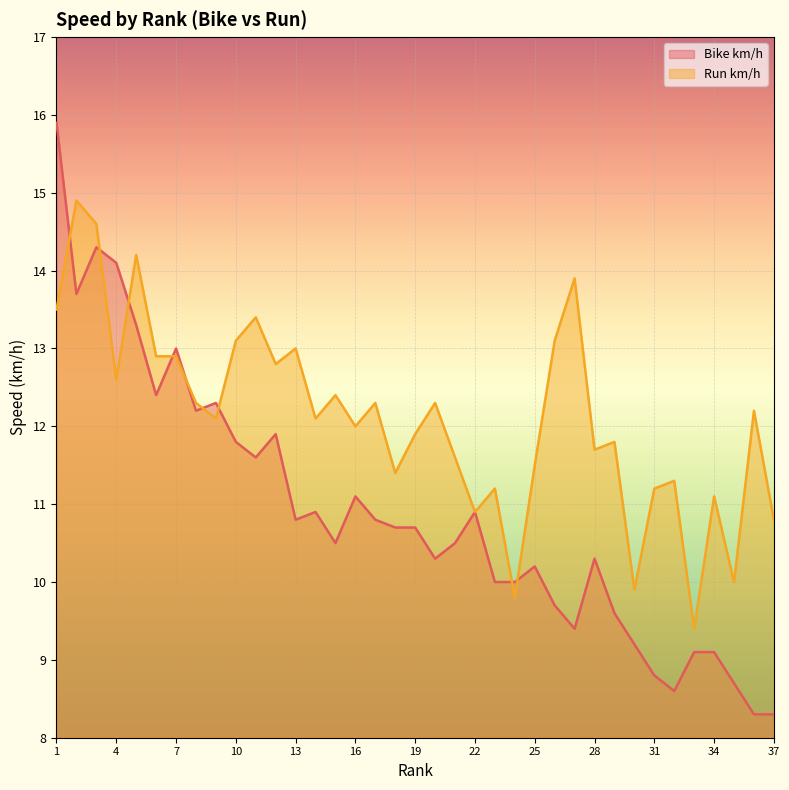

Does the chart display data point markers on the line(s)?

No